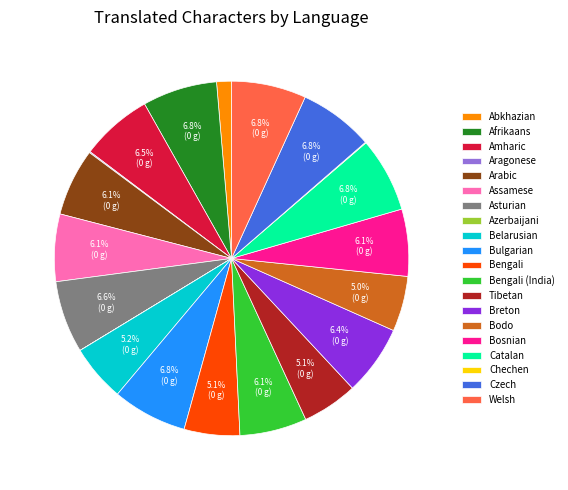

Does Abkhazian represent more than half of the total?

No